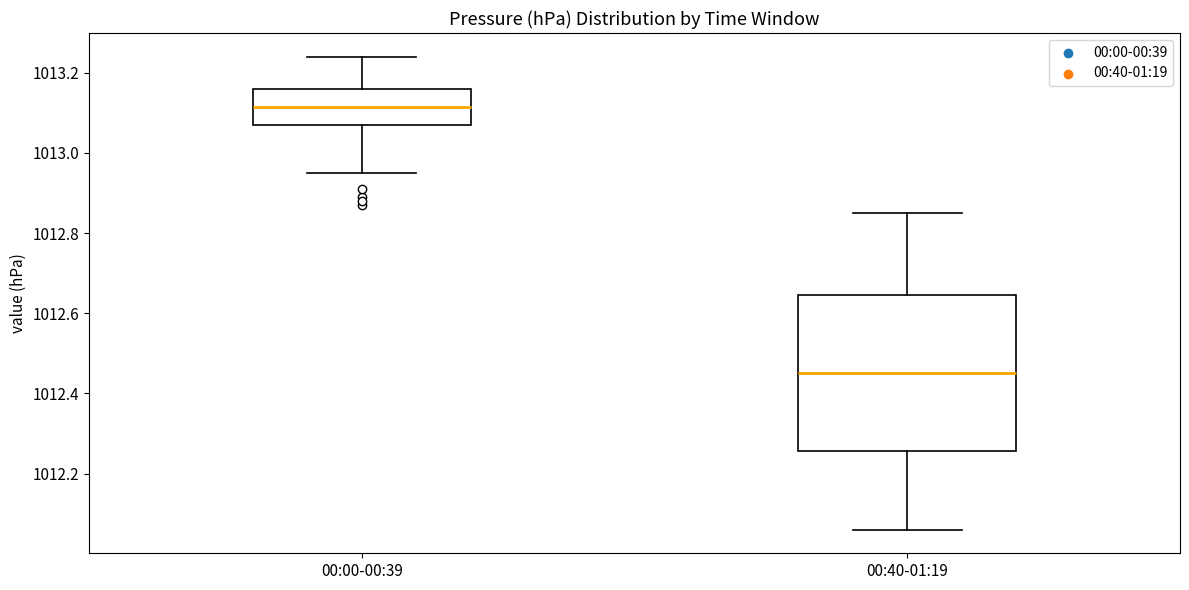

Which box's median line is the highest?

00:00-00:39